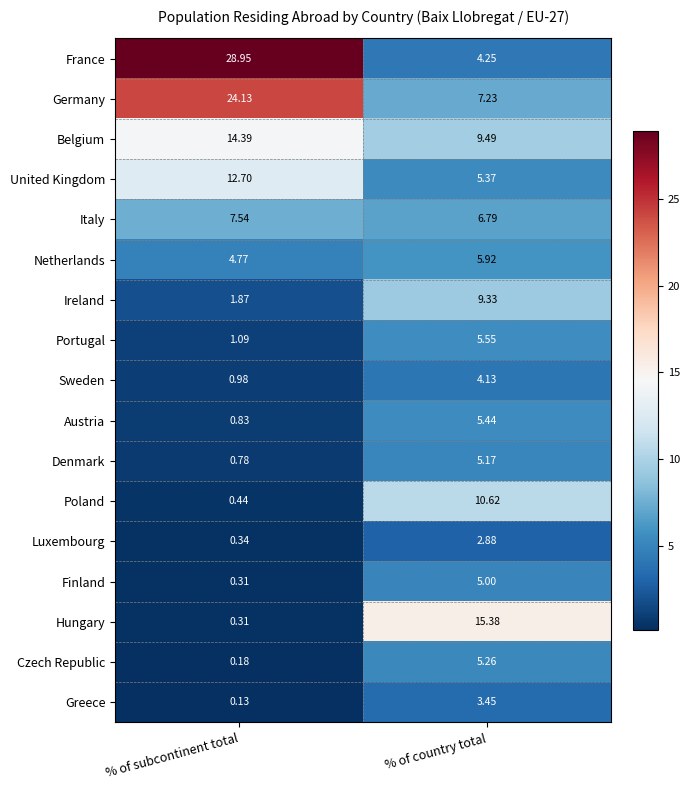

Which category has the highest value across all series?

% of subcontinent total